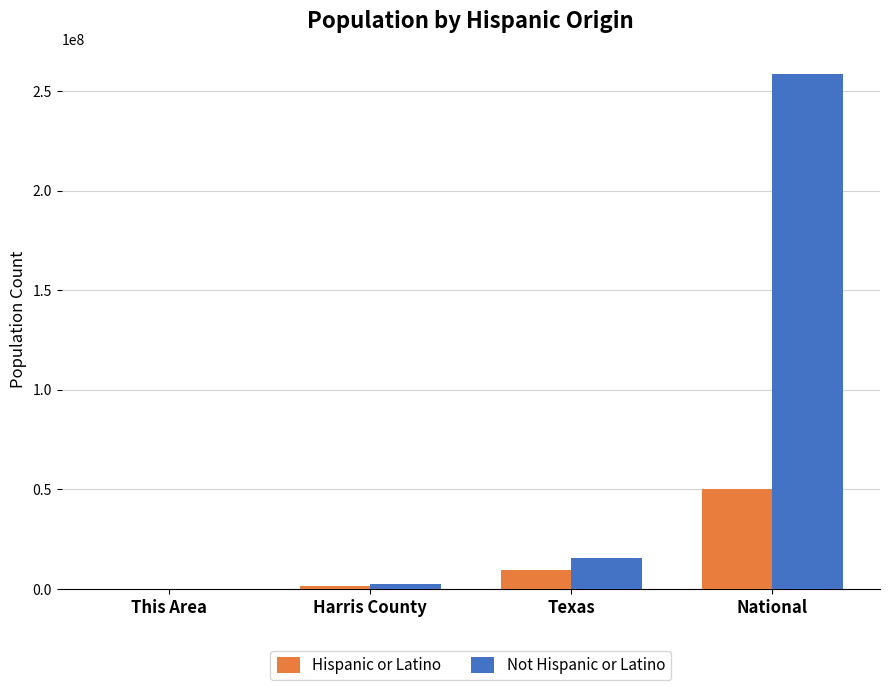

Count the number of categories in the chart.

4